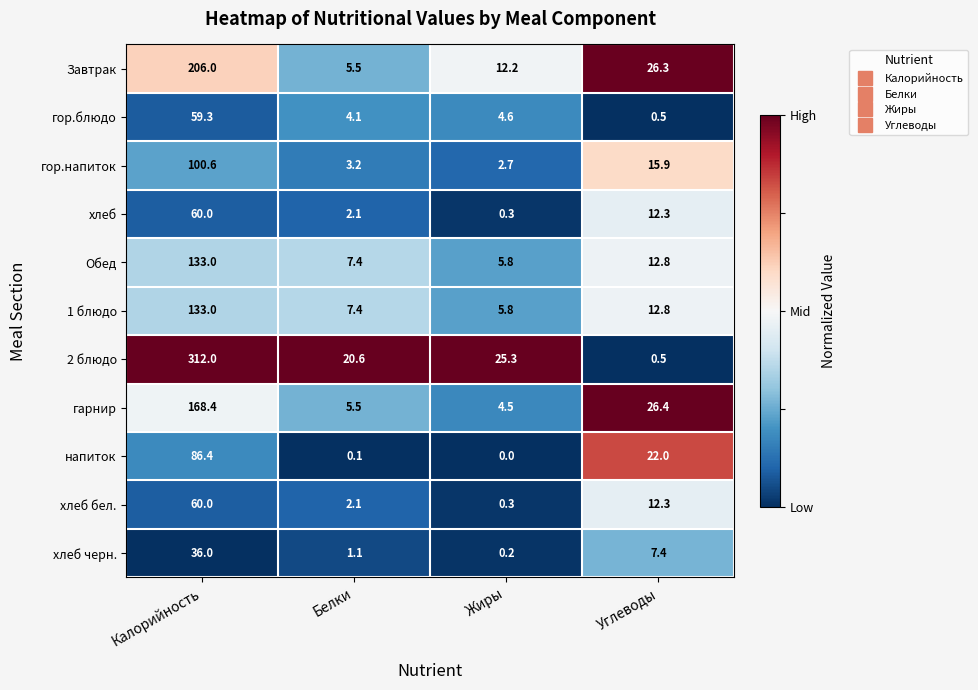

What is the spread (max minus min) of values at Калорийность?

276.0